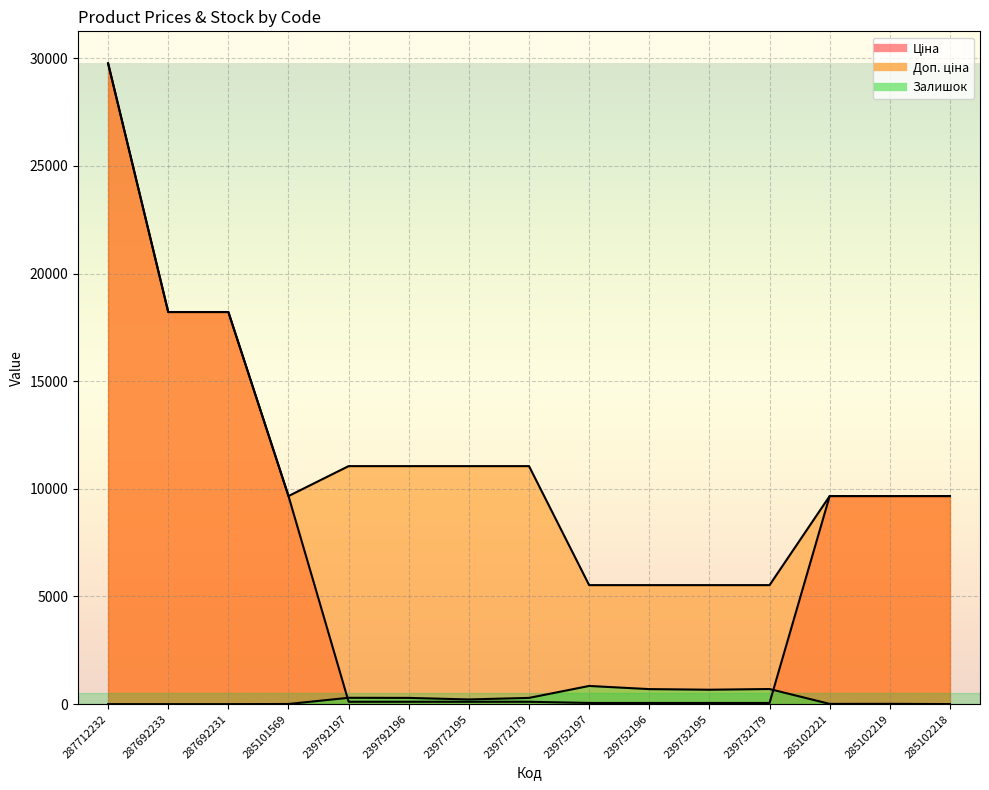

True or false: Ціна and Доп. ціна intersect in this chart.

False